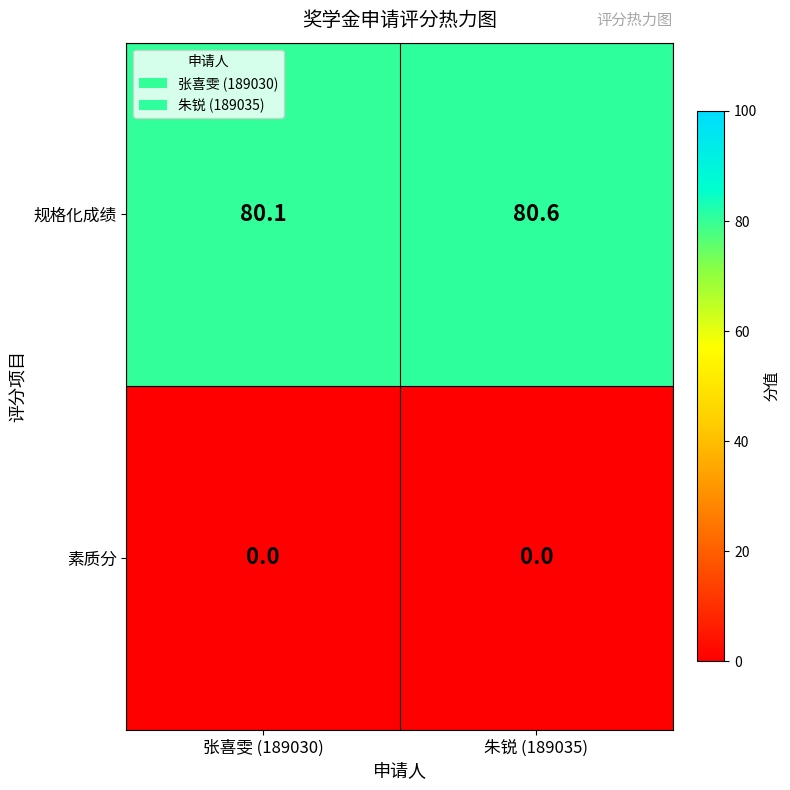

At which label is 规格化成绩 closest to 80?

张喜雯 (189030)